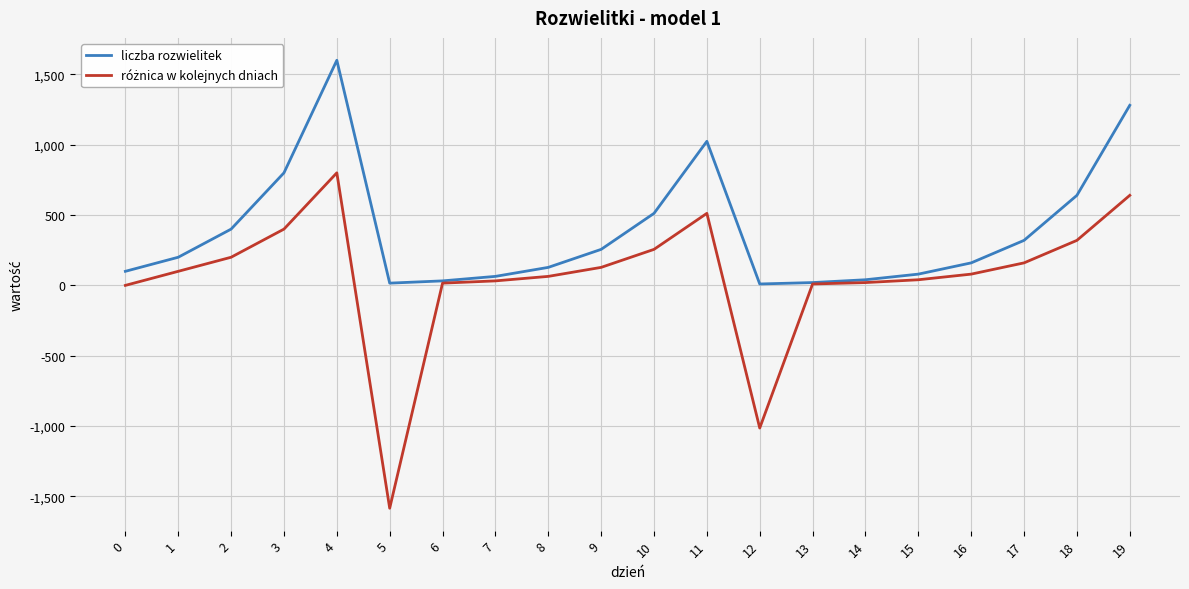

Which series has the largest total across all categories?

liczba rozwielitek